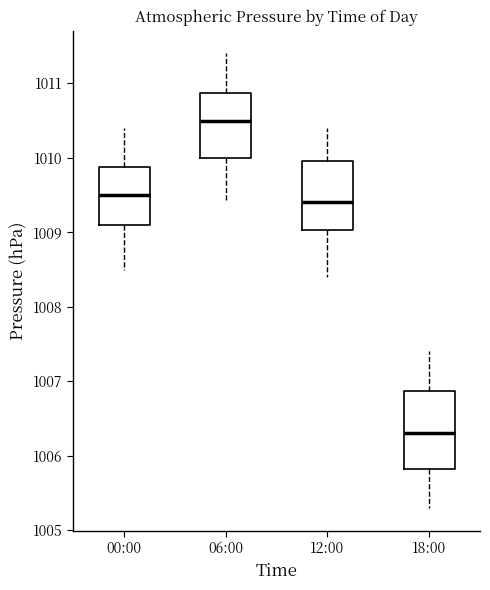

Reading left to right, read every box against the y-axis: the position of its median line, the range the box covers, and the ends of its whiskers. The values are not printed on the chart, so give them approximately, as read against the axis.

00:00: median 1009.5, box 1009.1 to 1009.9, whiskers 1008.5 to 1010.4
06:00: median 1010.5, box 1010.0 to 1010.9, whiskers 1009.4 to 1011.4
12:00: median 1009.4, box 1009.0 to 1010.0, whiskers 1008.4 to 1010.4
18:00: median 1006.3, box 1005.8 to 1006.9, whiskers 1005.3 to 1007.4